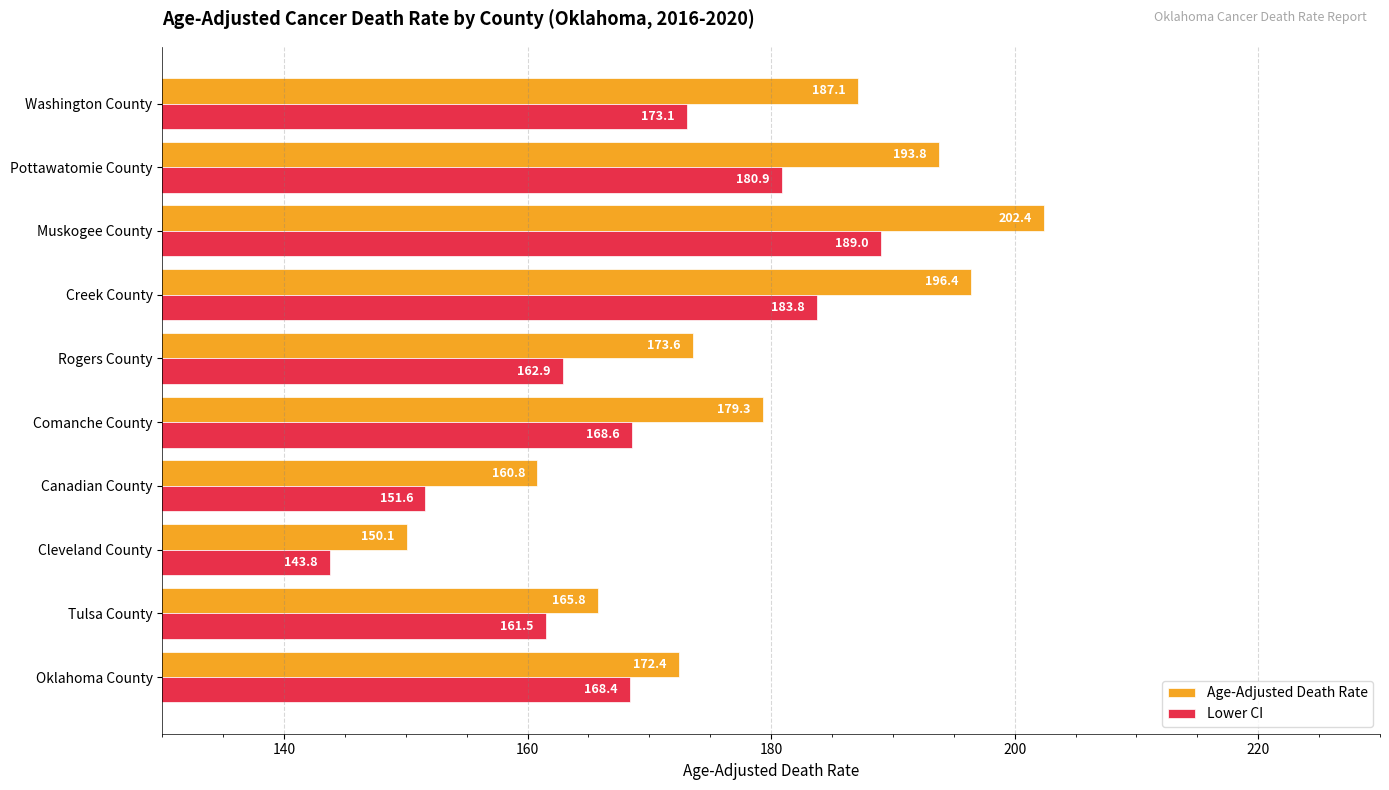

What is the sum of all Lower CI values?

1683.6